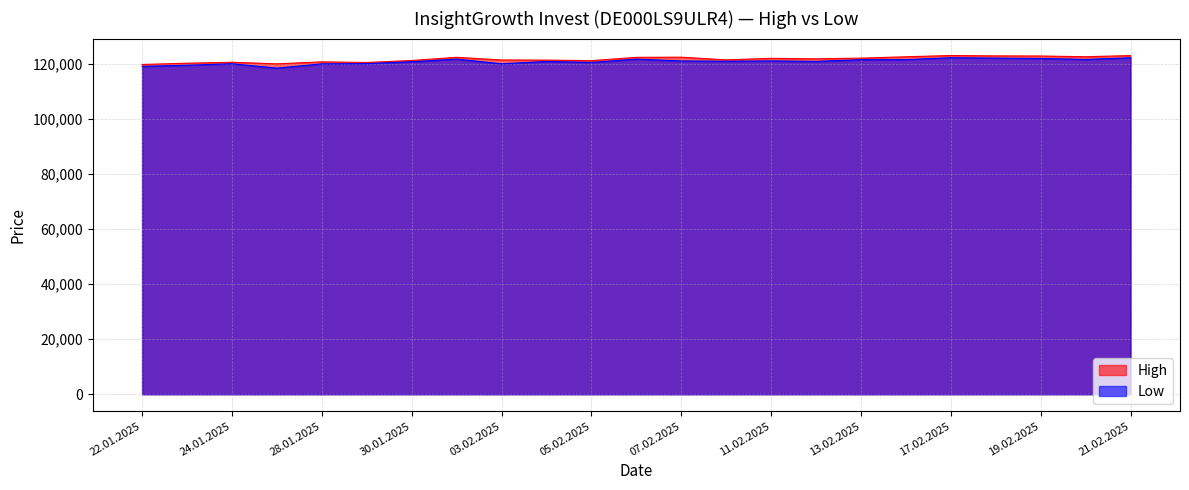

Which series has the largest range (max minus min)?

Low